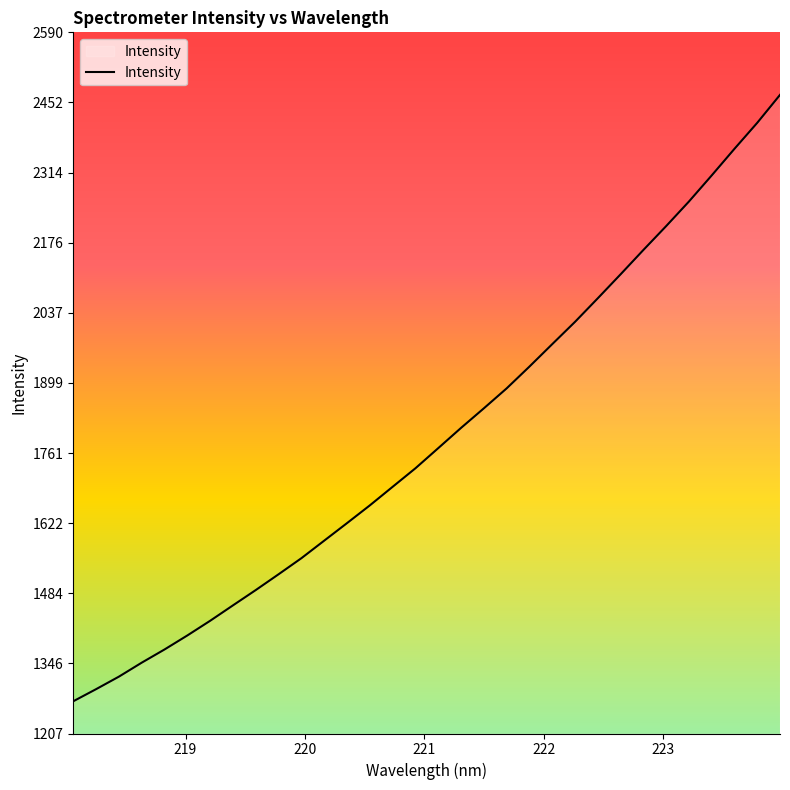

What is the greatest value displayed?

2467.6